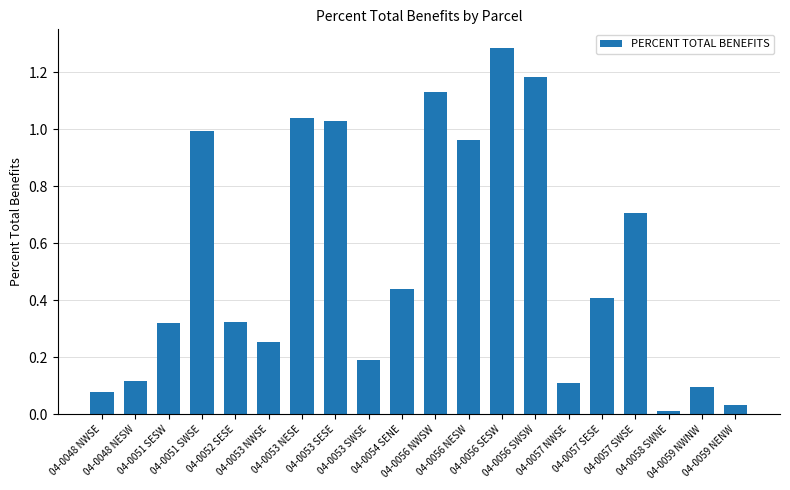

What position from the right is 04-0048 NWSE?

20